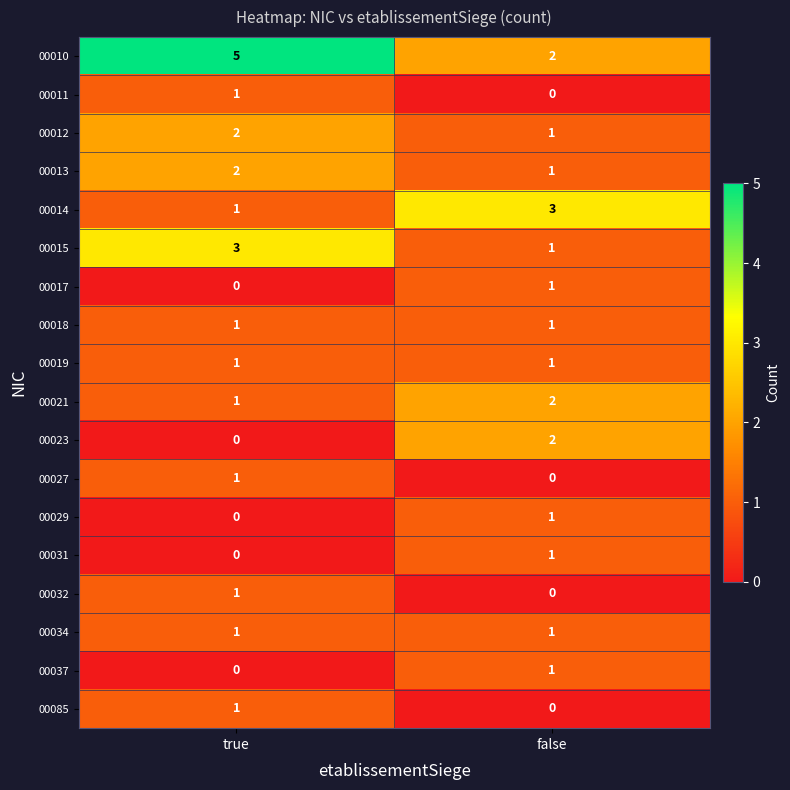

What is the spread (max minus min) of values at false?

3